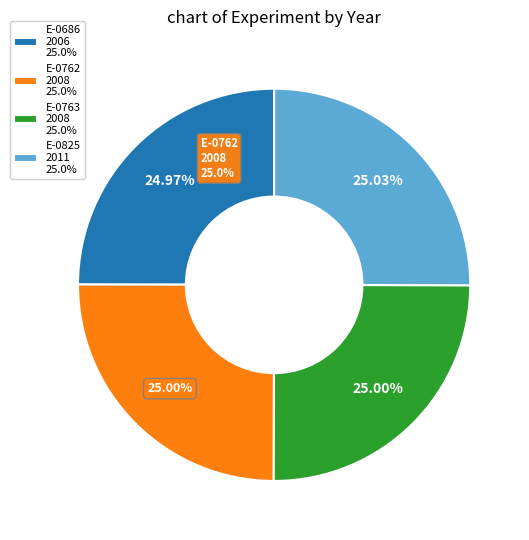

Is there any slice that represents more than half of the pie?

No